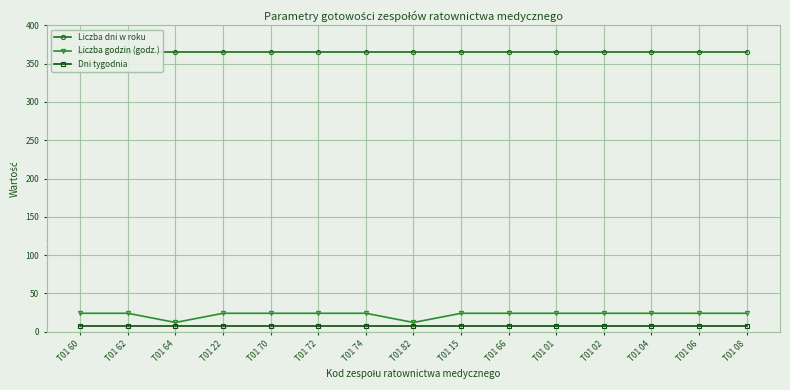

At which label does Liczba dni w roku reach its peak?

T01 60